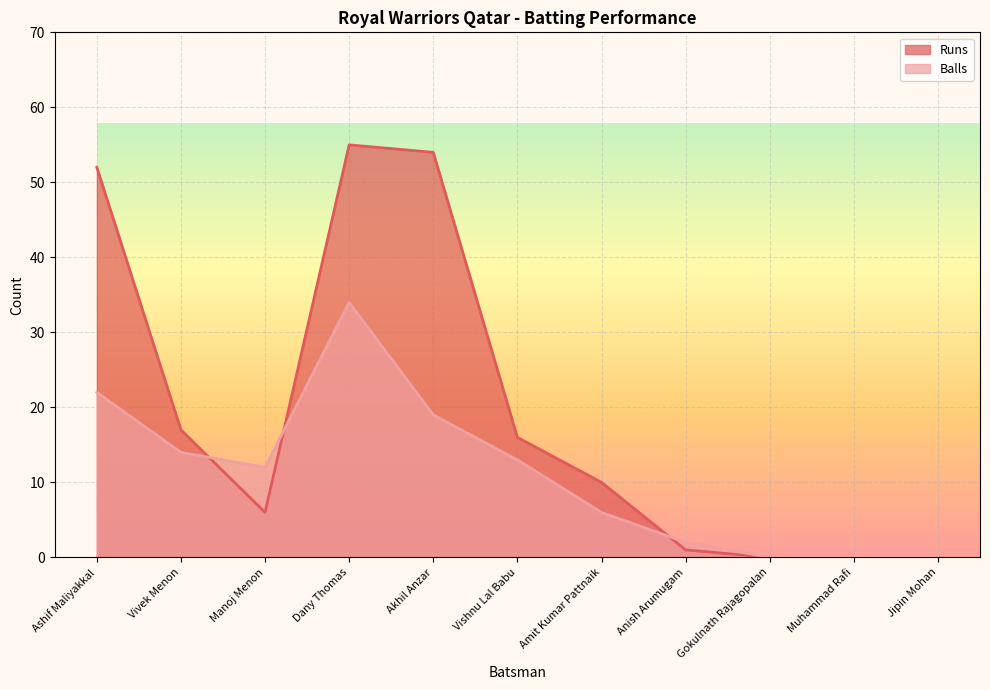

What is the difference between the Balls values at Ashif Maliyakkal and Manoj Menon?

10